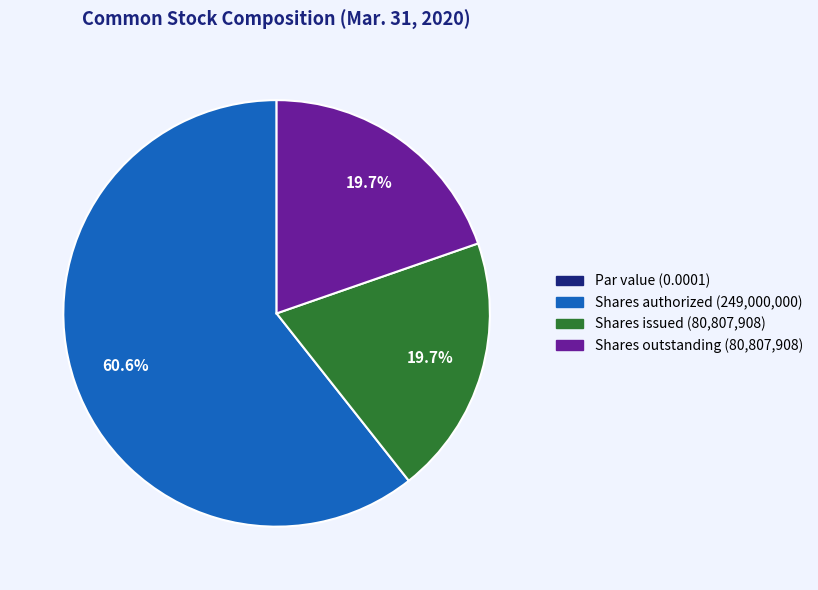

Is there a majority slice in this chart?

Yes